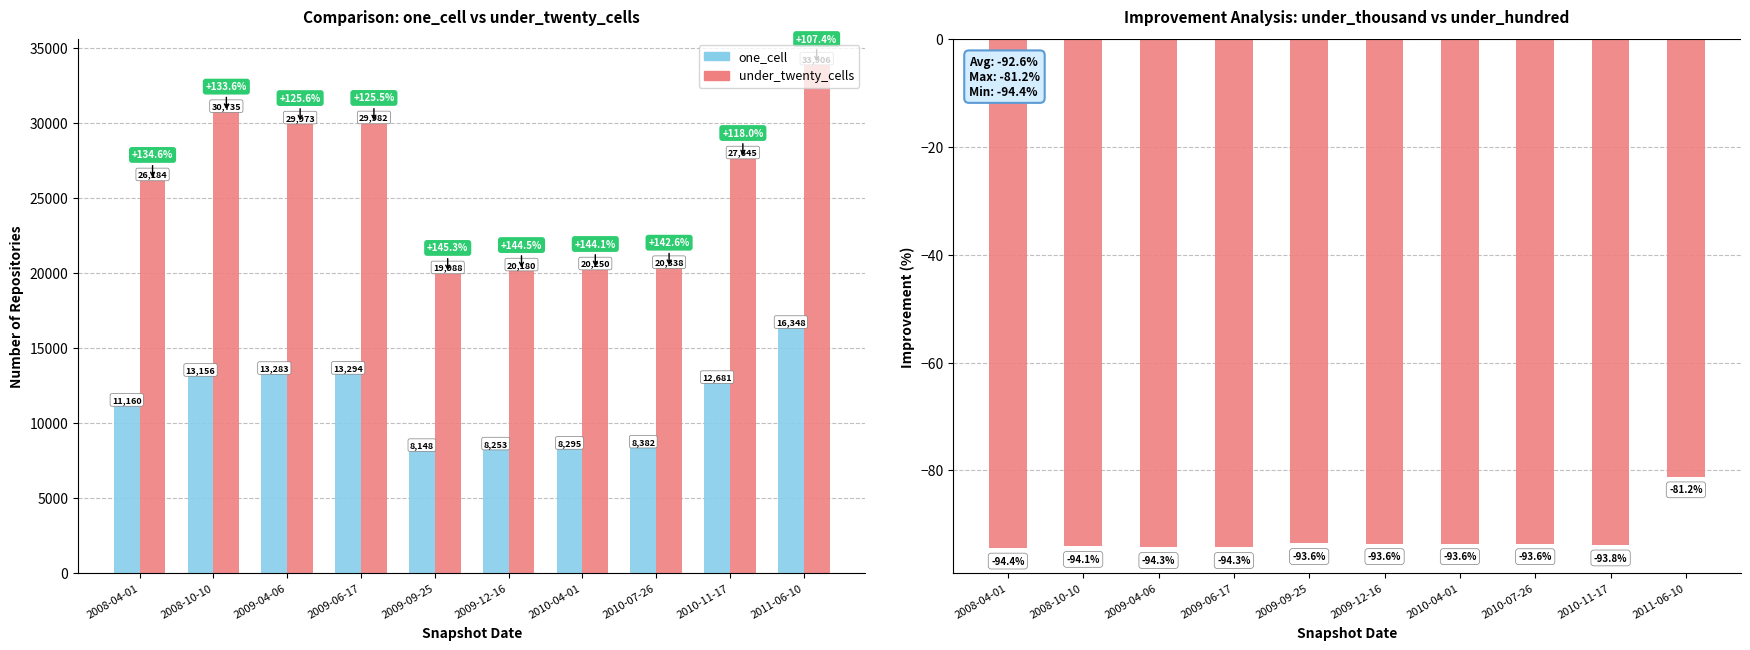

Read the under_twenty_cells value at 2009-04-06.

29973.0